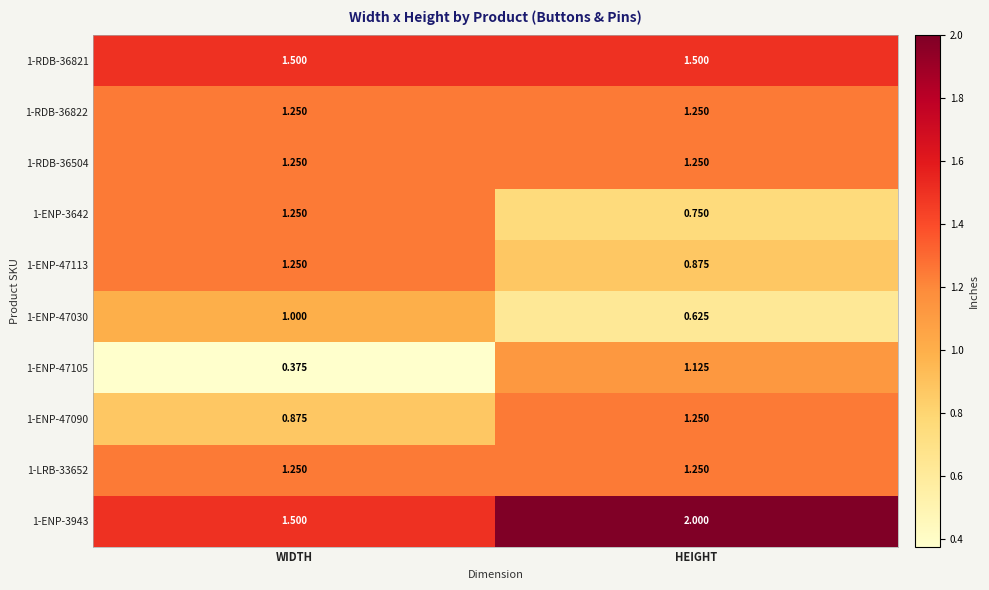

Count the number of data series in this chart.

10